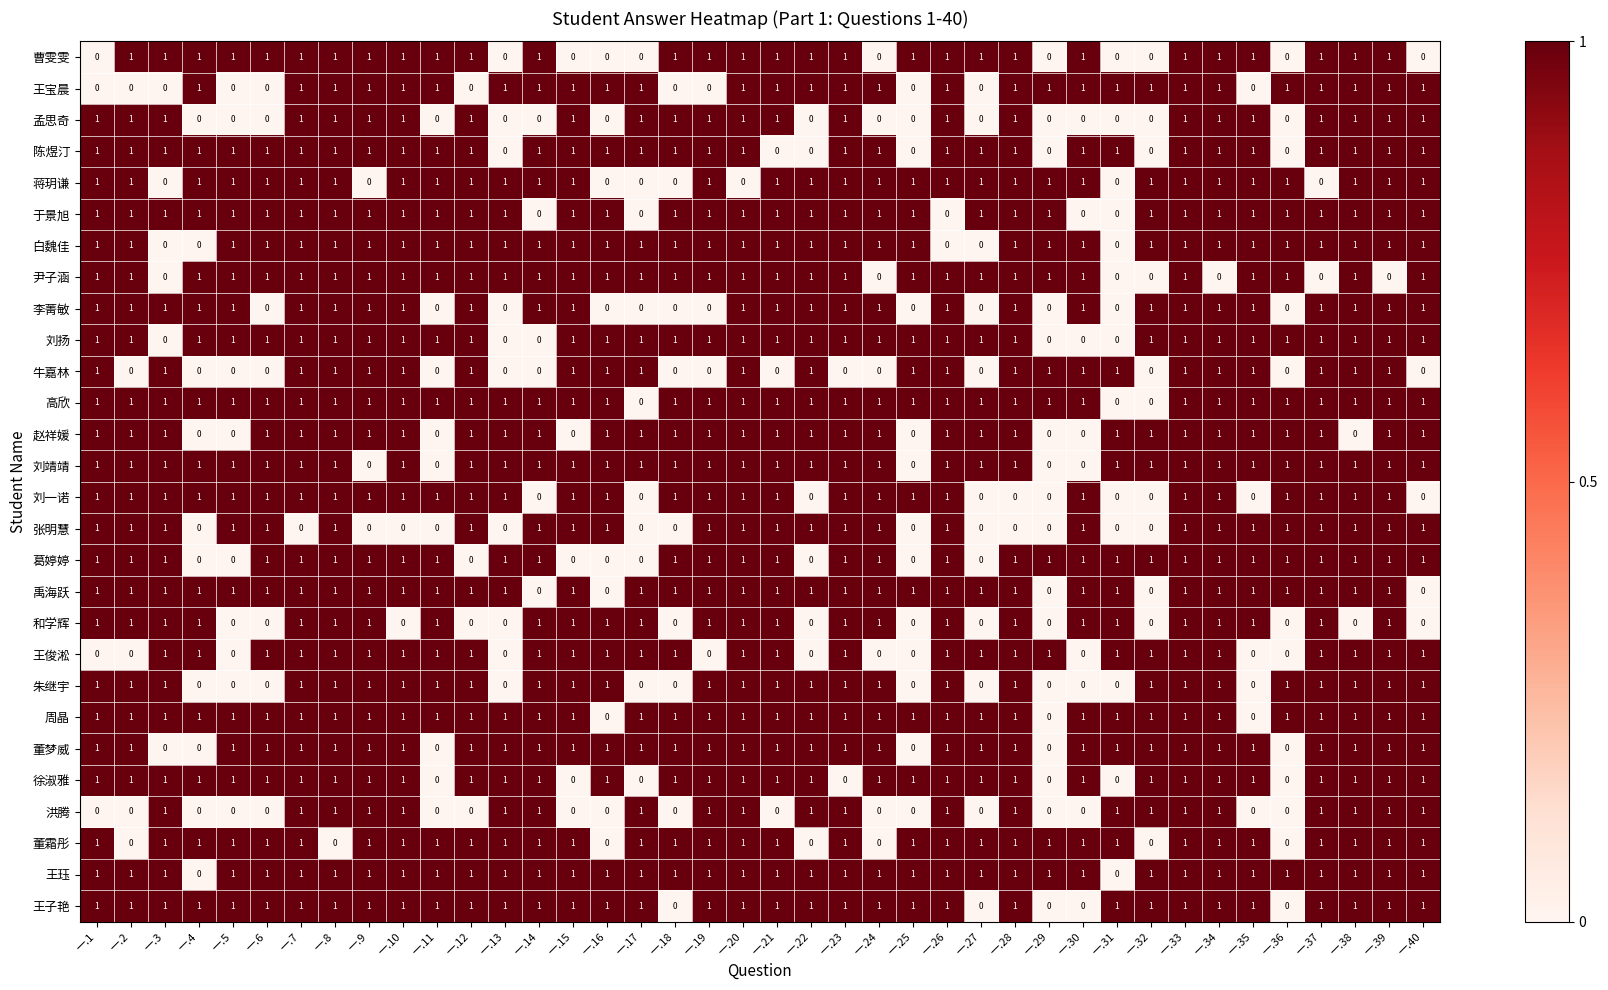

The value of 王珏 at 一.17 is 0. True or false?

False